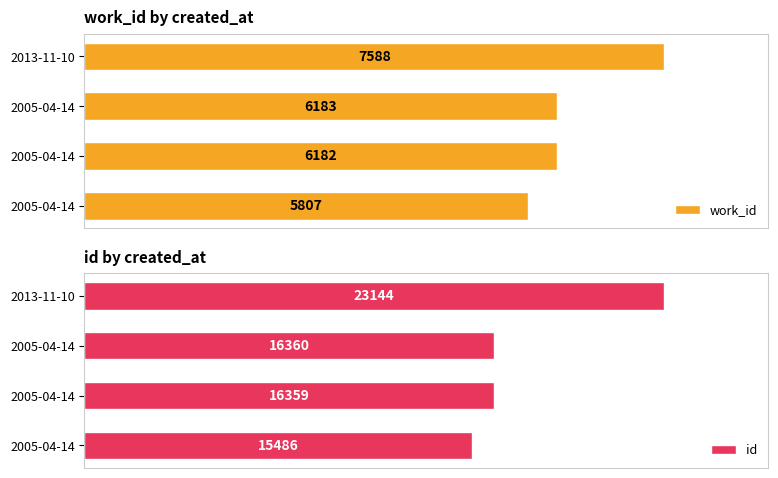

Is the value of work_id at 2005-04-14 greater than the value of id at 2005-04-14?

No